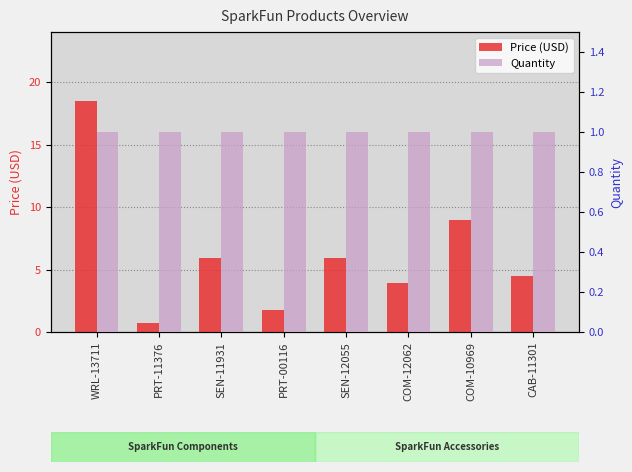

What is the label of the 4th bar from the right?

SEN-12055